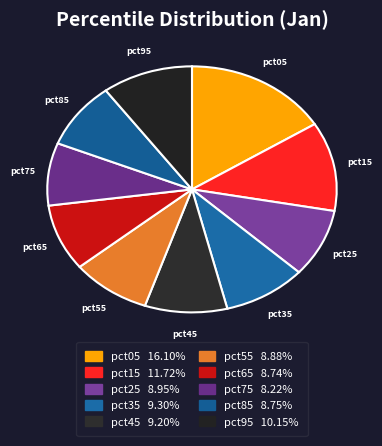

Approximately how many times larger is the value at pct35 compared to pct45?

1.0